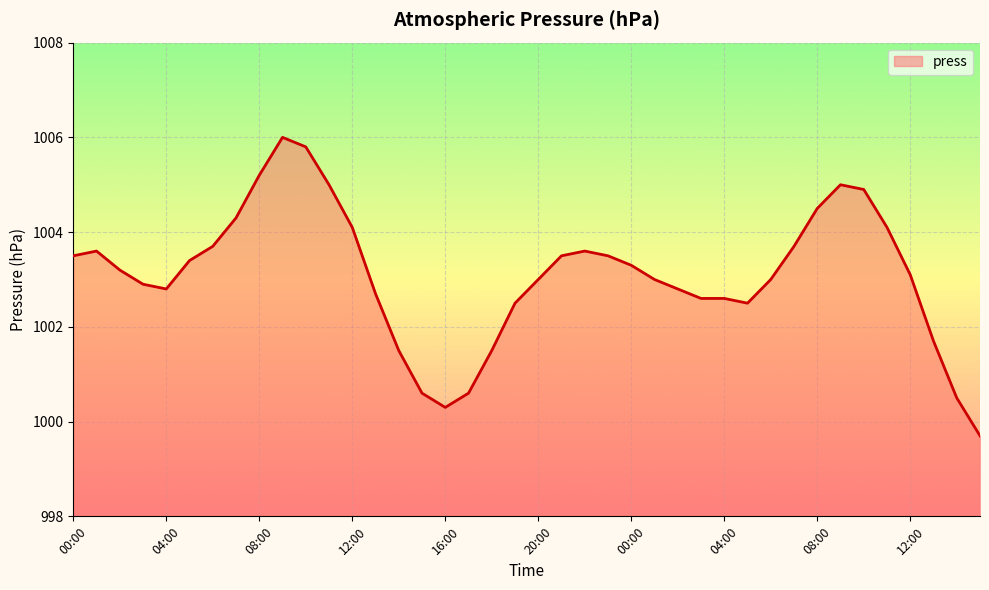

What is the average value?

1003.1